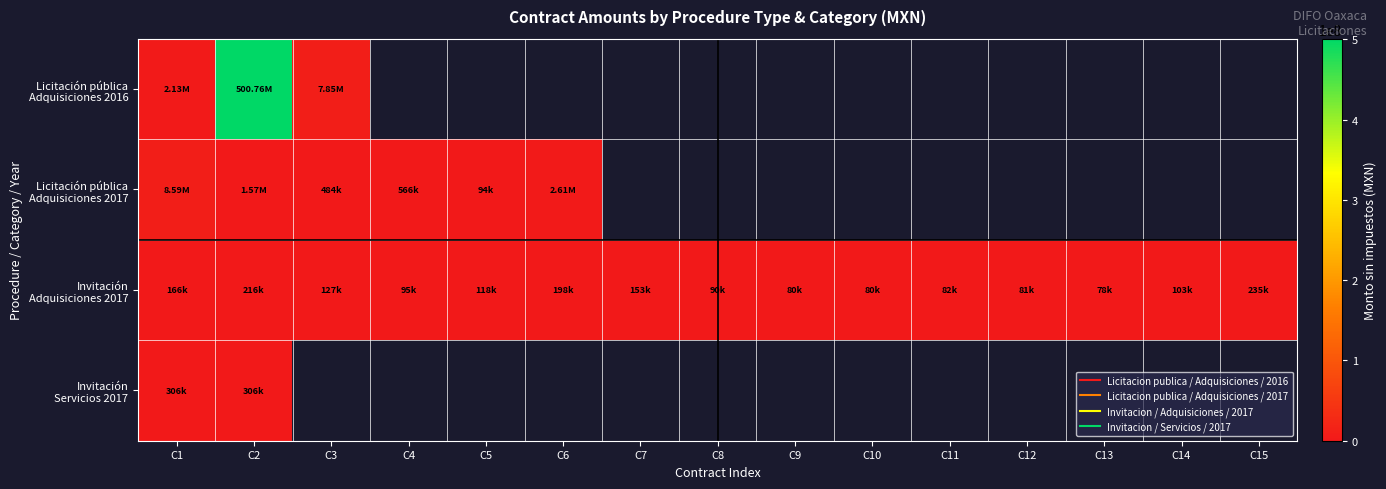

Where is Invitación Adquisiciones 2017 nearest to the value 156315?

C7